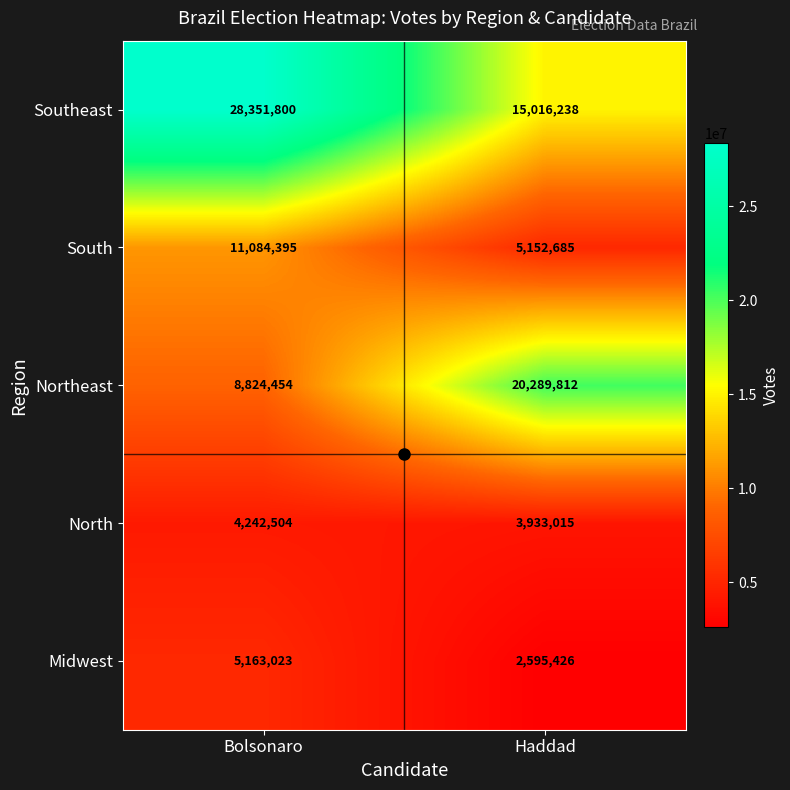

At which category is the sum across all series the highest?

Bolsonaro